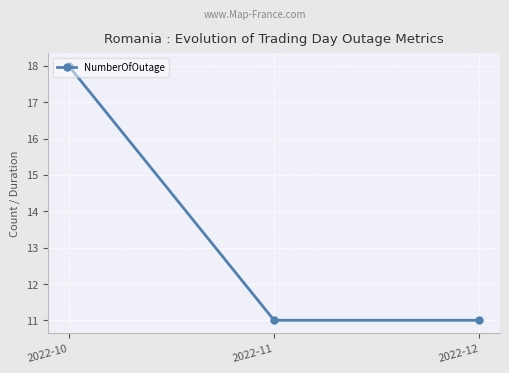

What is the sum of all values?

40